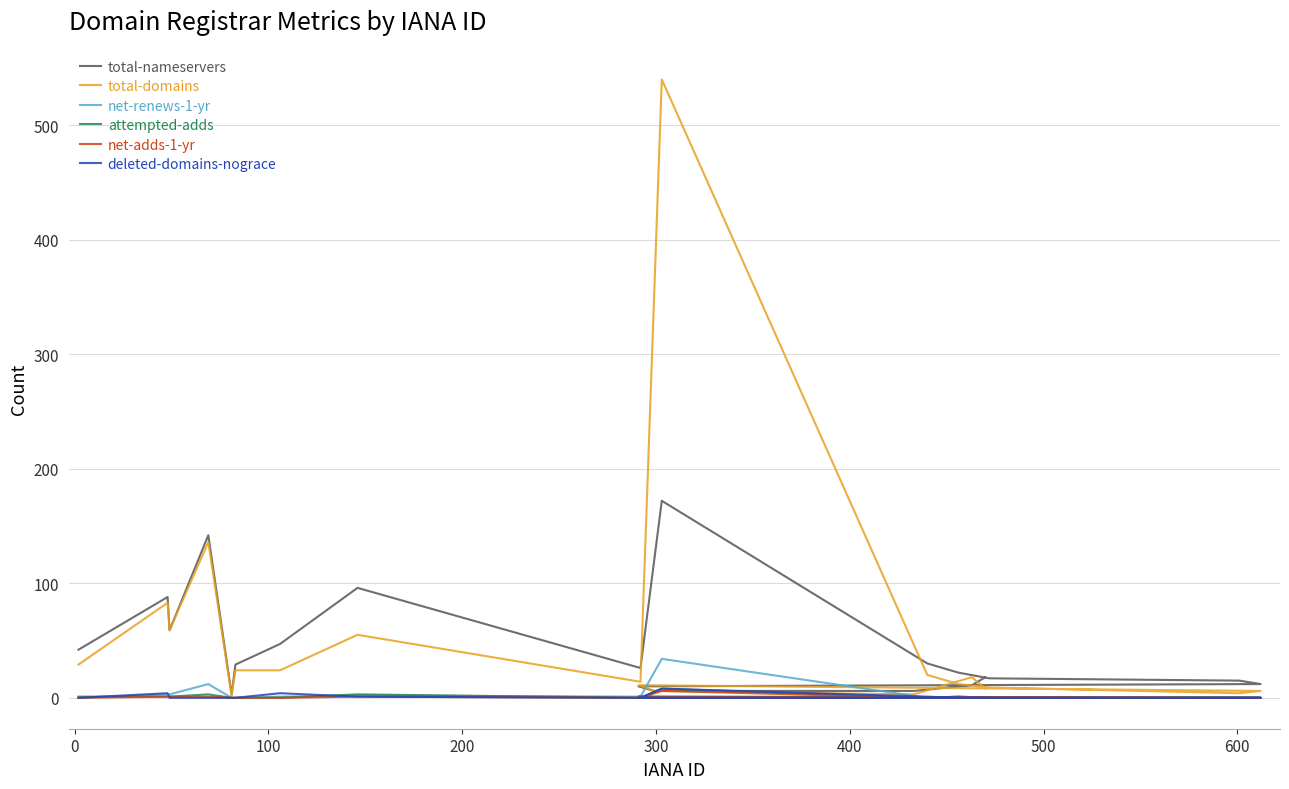

List the series in order of their peak value, highest first.

total-domains, total-nameservers, net-renews-1-yr, attempted-adds, deleted-domains-nograce, net-adds-1-yr